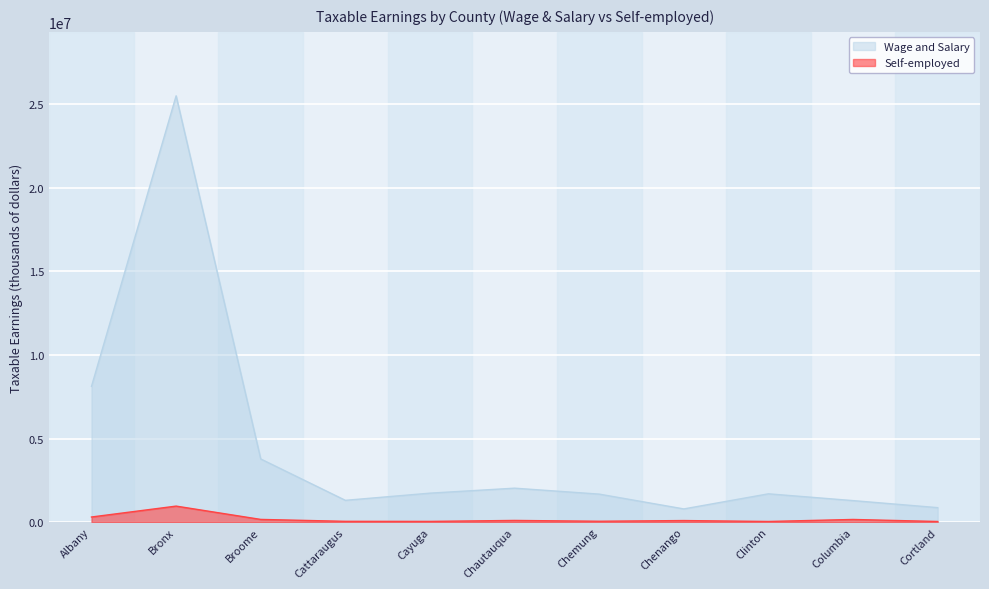

At which category does Wage and Salary reach its first local valley?

Cattaraugus